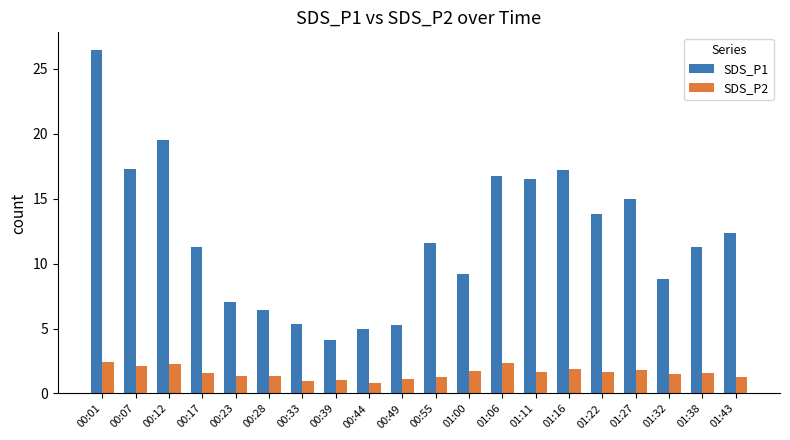

Which series has the widest spread of values?

SDS_P1